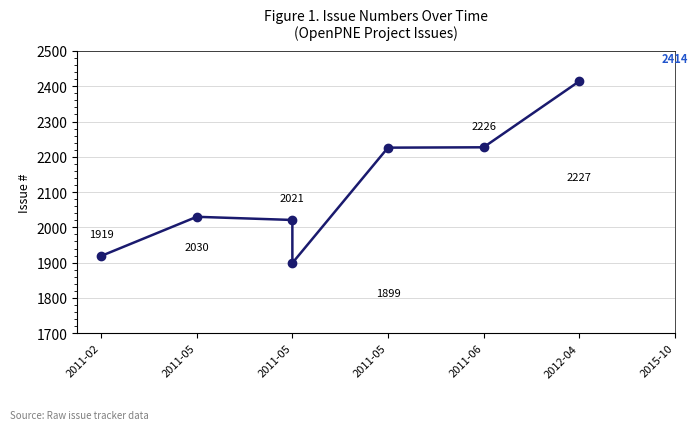

What is the greatest value displayed?

2414